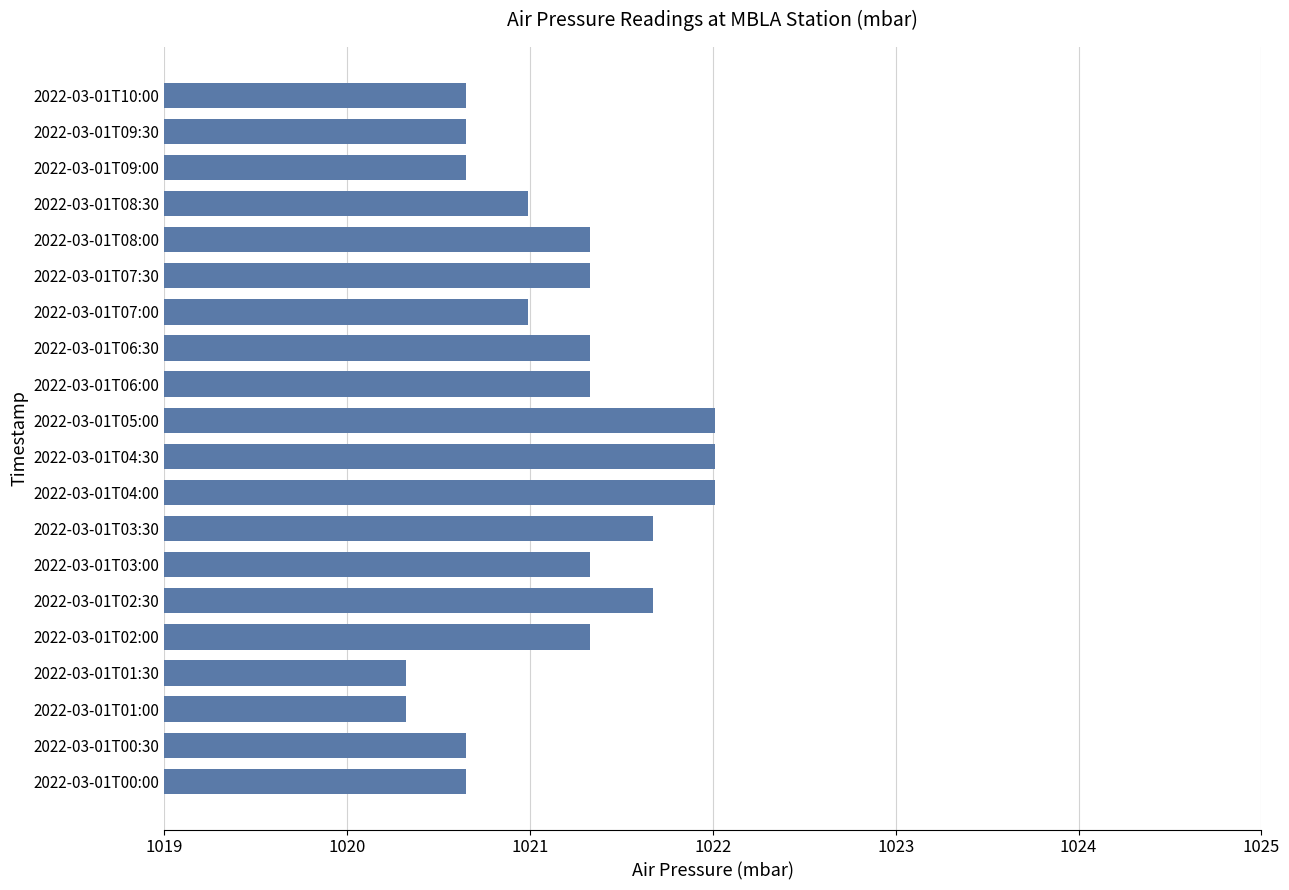

What is the change in value from 2022-03-01T01:30 to 2022-03-01T08:00?

+1.0